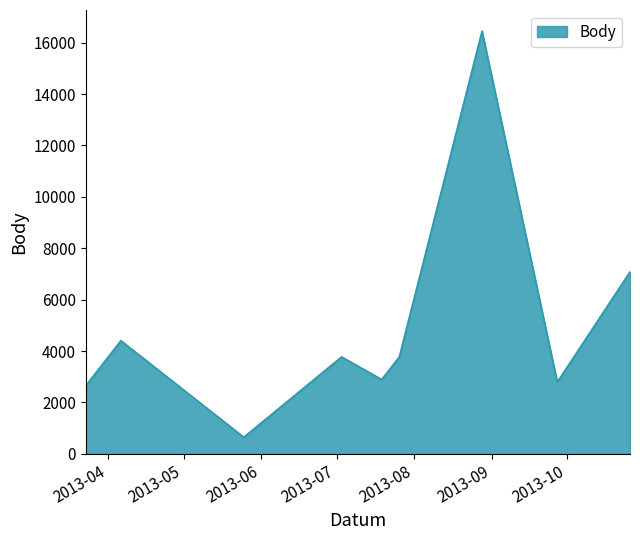

What is the greatest value displayed?

16451